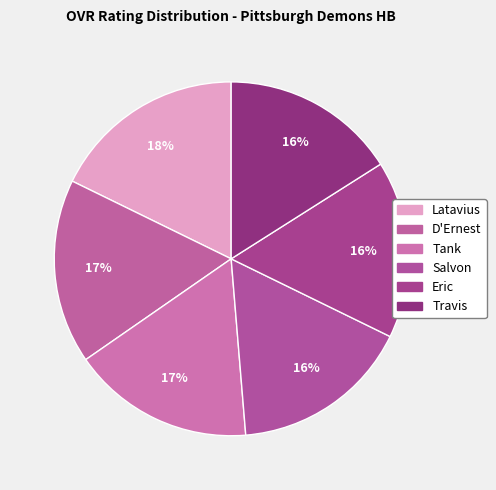

What is the total percentage of Salvon and Travis?

32.5%